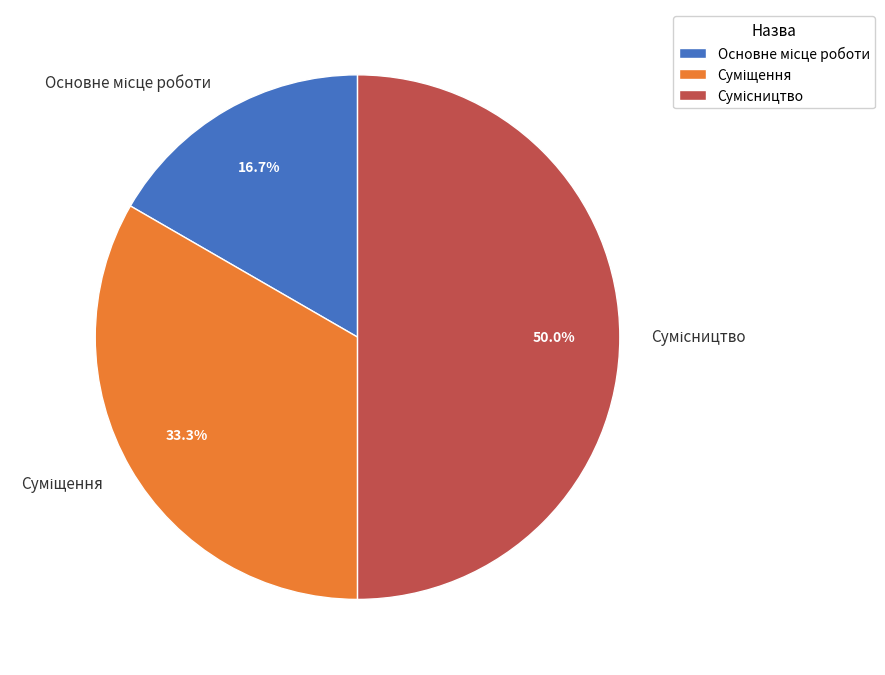

What percentage do Суміщення and Сумісництво together represent?

83.3%